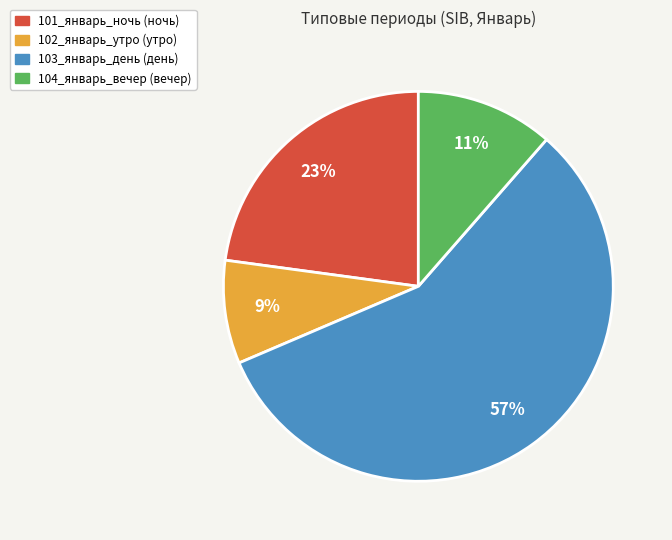

Is there any slice that represents more than half of the pie?

Yes